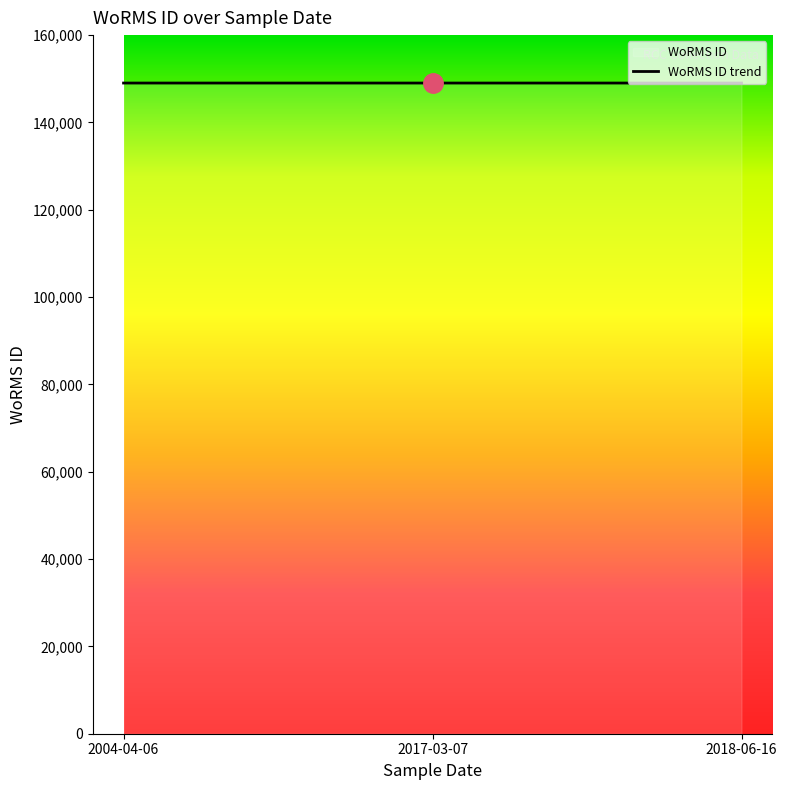

What is the smallest value displayed?

149022